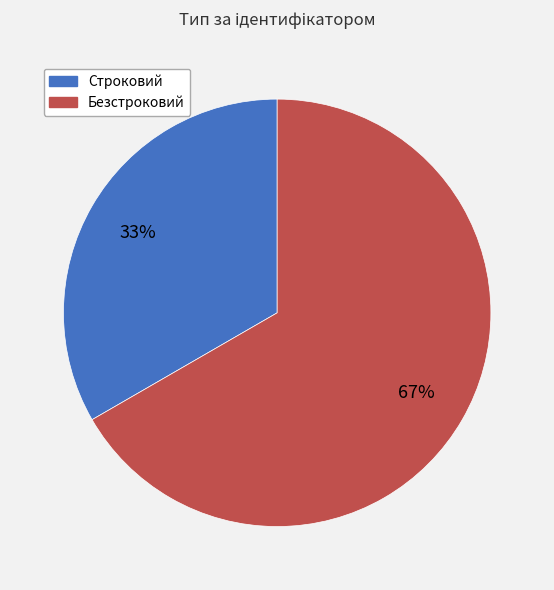

Between Строковий and Безстроковий, which is larger?

Безстроковий